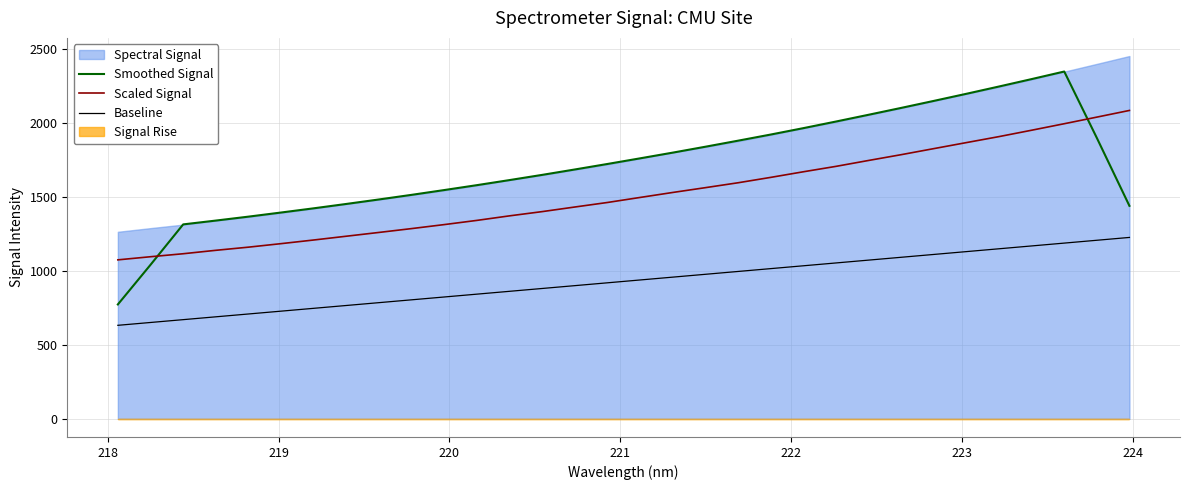

Which series ends up on top after the final intersection of Scaled Signal and Smoothed Signal?

Scaled Signal